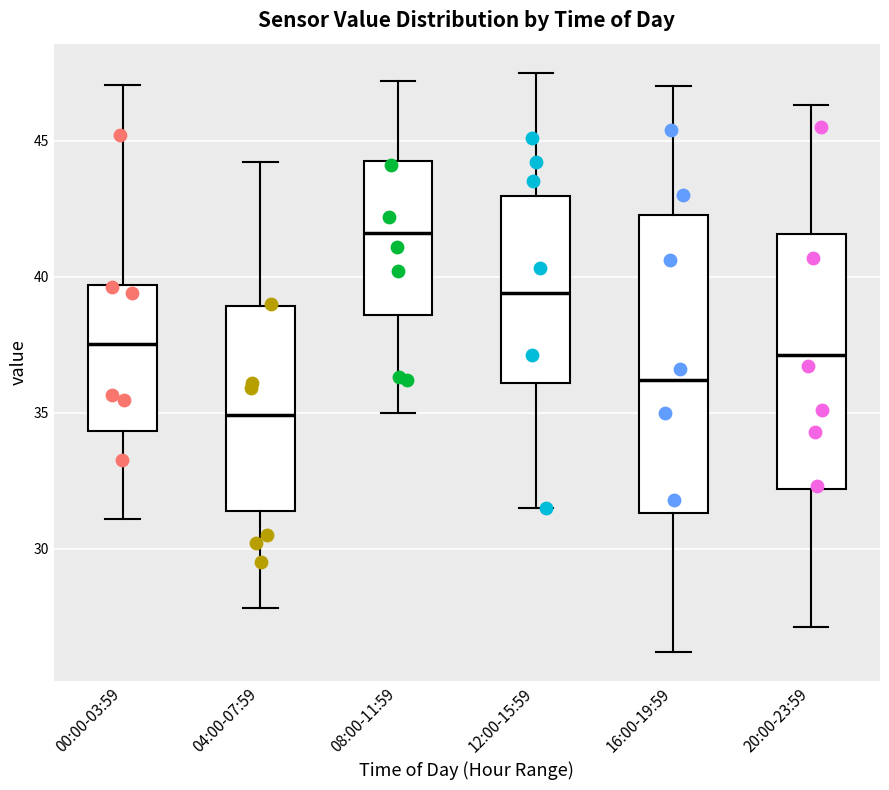

Reading left to right, transcribe this box plot: for each box, give where its median line is, the range the box spans, and where its two whiskers end, as read against the y-axis. The values are not printed on the chart, so give them approximately, as read against the axis.

00:00-03:59: median 37.5, box 34.5 to 39.5, whiskers 31.0 to 47.0
04:00-07:59: median 35.0, box 31.5 to 39.0, whiskers 28.0 to 44.0
08:00-11:59: median 41.5, box 38.5 to 44.5, whiskers 35.0 to 47.0
12:00-15:59: median 39.5, box 36.0 to 43.0, whiskers 31.5 to 47.5
16:00-19:59: median 36.0, box 31.5 to 42.5, whiskers 26.0 to 47.0
20:00-23:59: median 37.0, box 32.0 to 41.5, whiskers 27.0 to 46.5